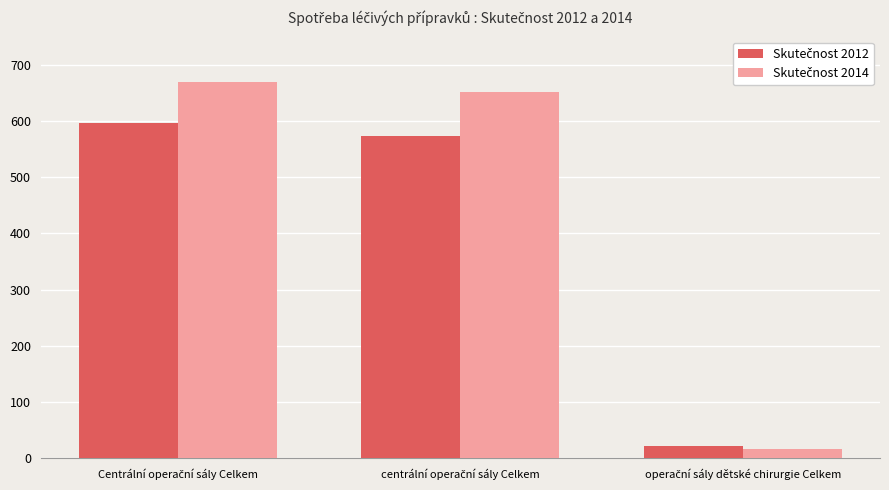

What is the maximum value shown in the chart?

668.8